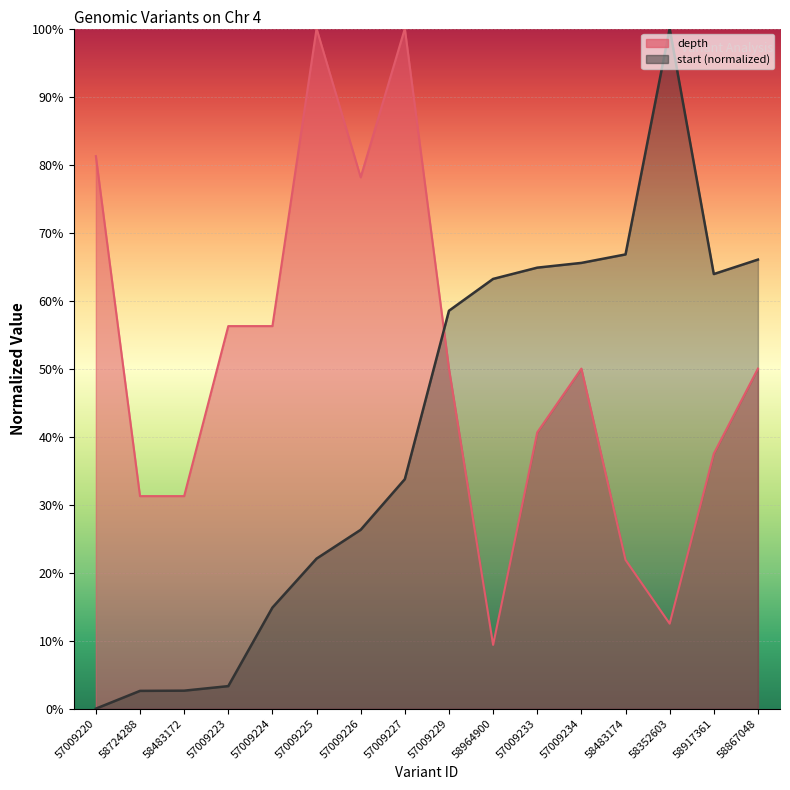

Which series has the largest total across all categories?

depth